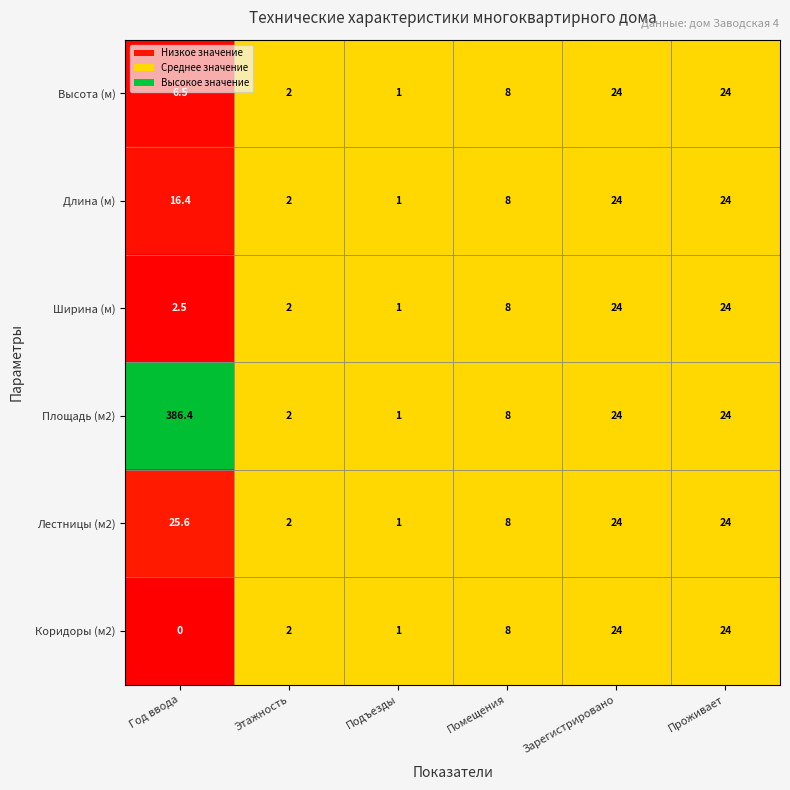

What is the approximate value of Высота (м) at Проживает?

24.0